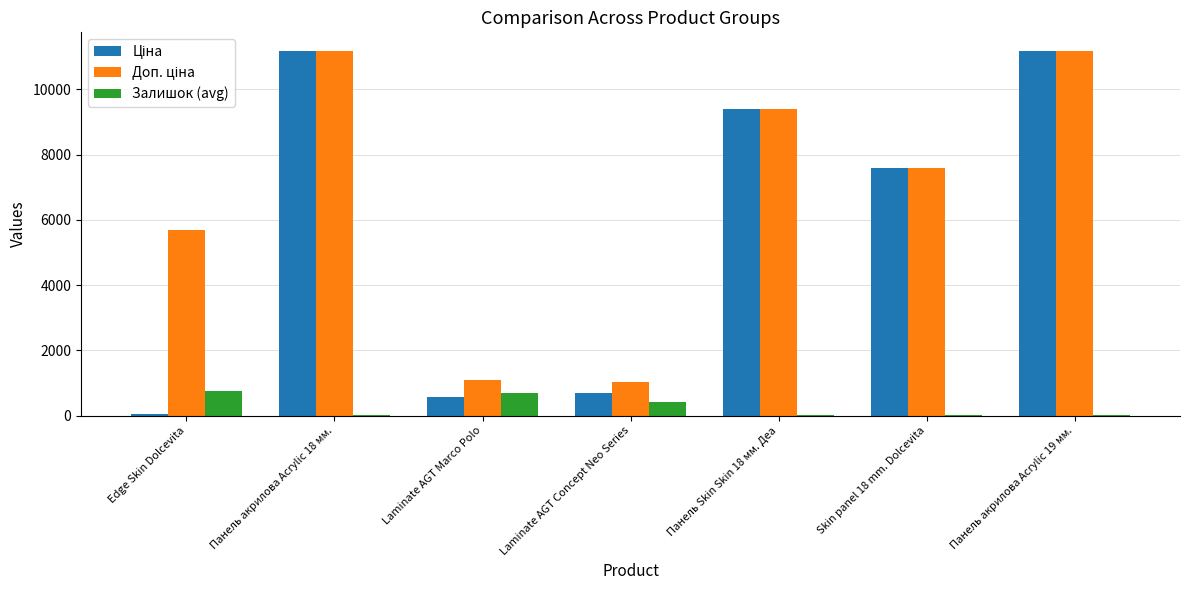

What is the maximum value for Залишок (avg)?

760.4